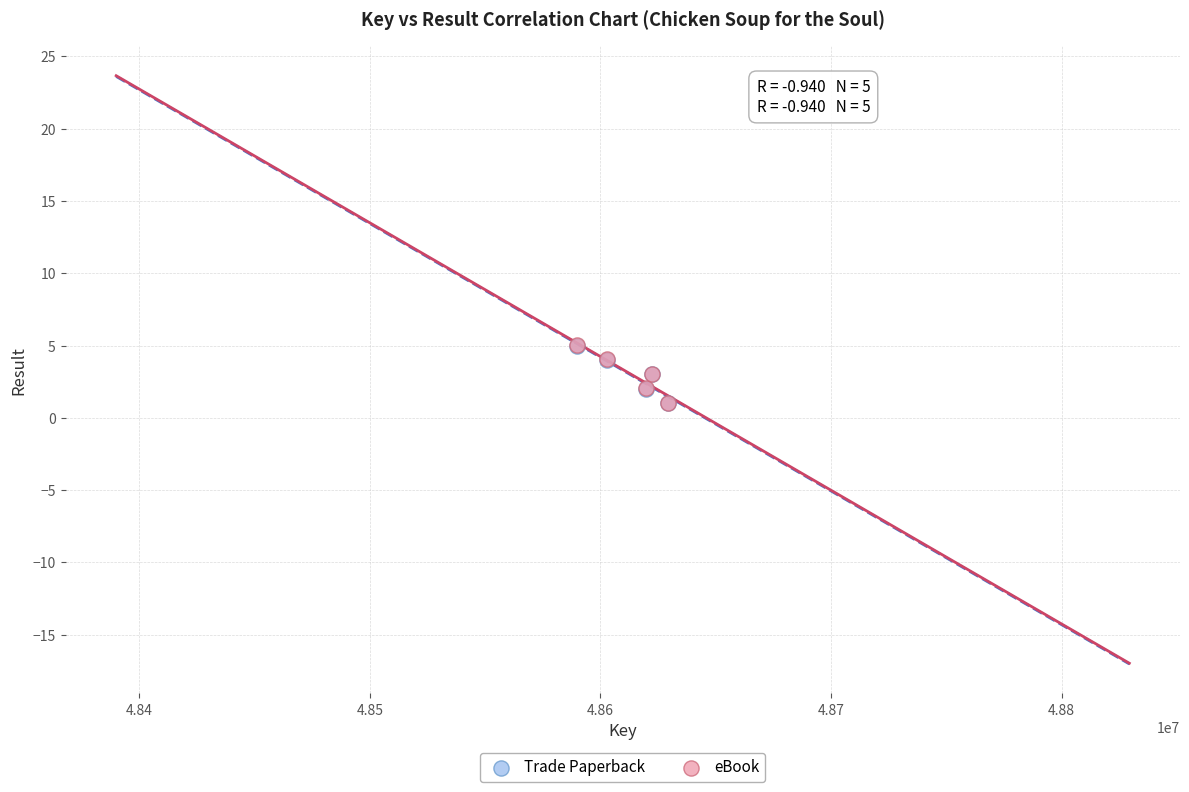

What are all the series names shown in the legend?

Trade Paperback, eBook